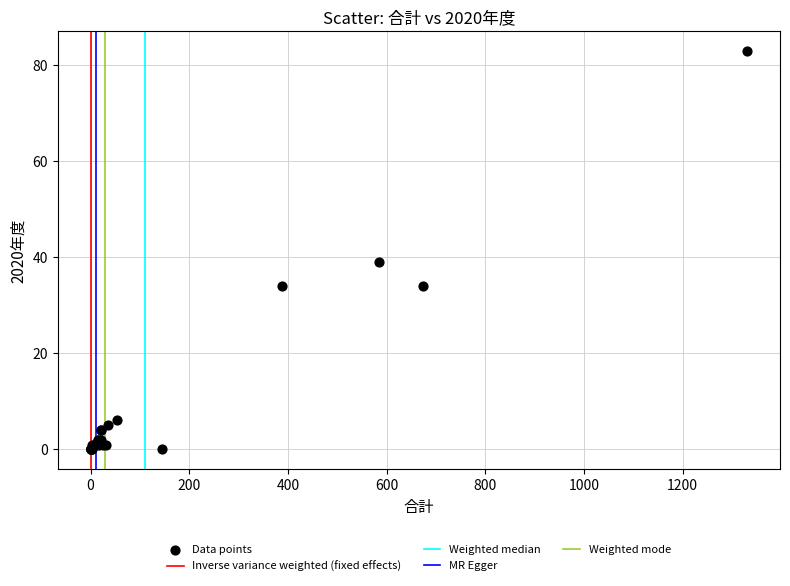

What Y value in the scatter plot is closest to 41?

39